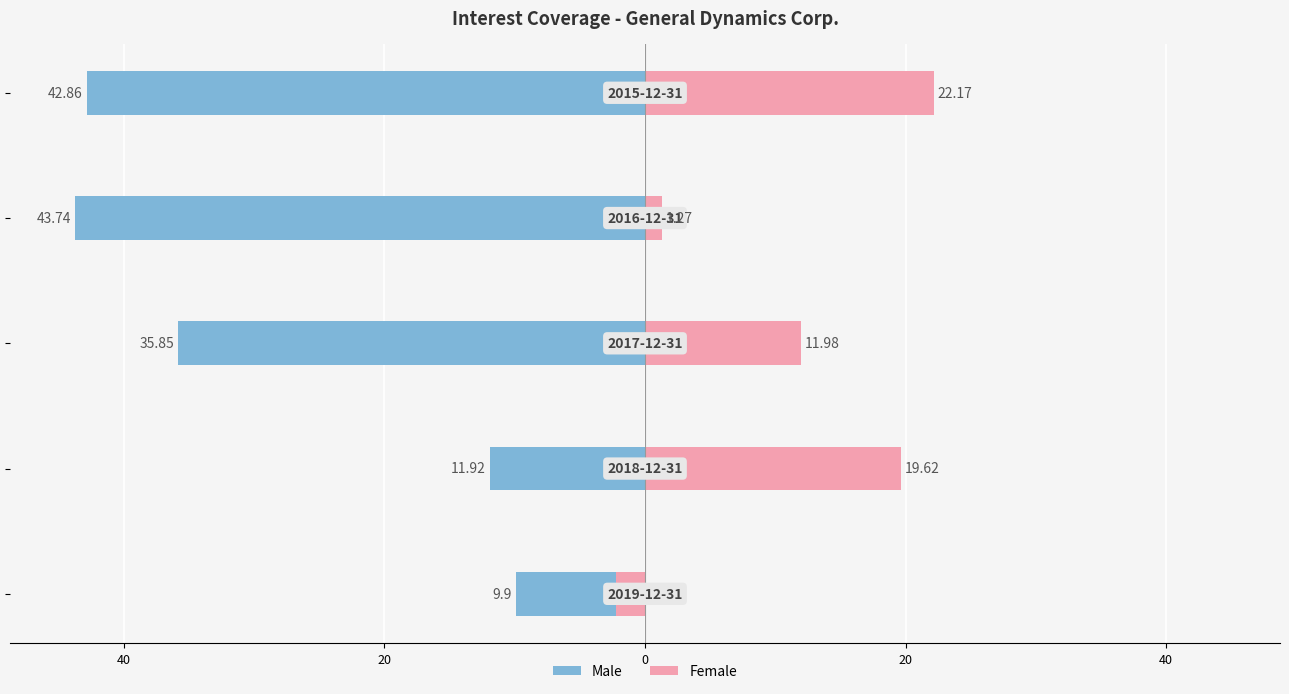

What is the highest value of the Female series?

22.2